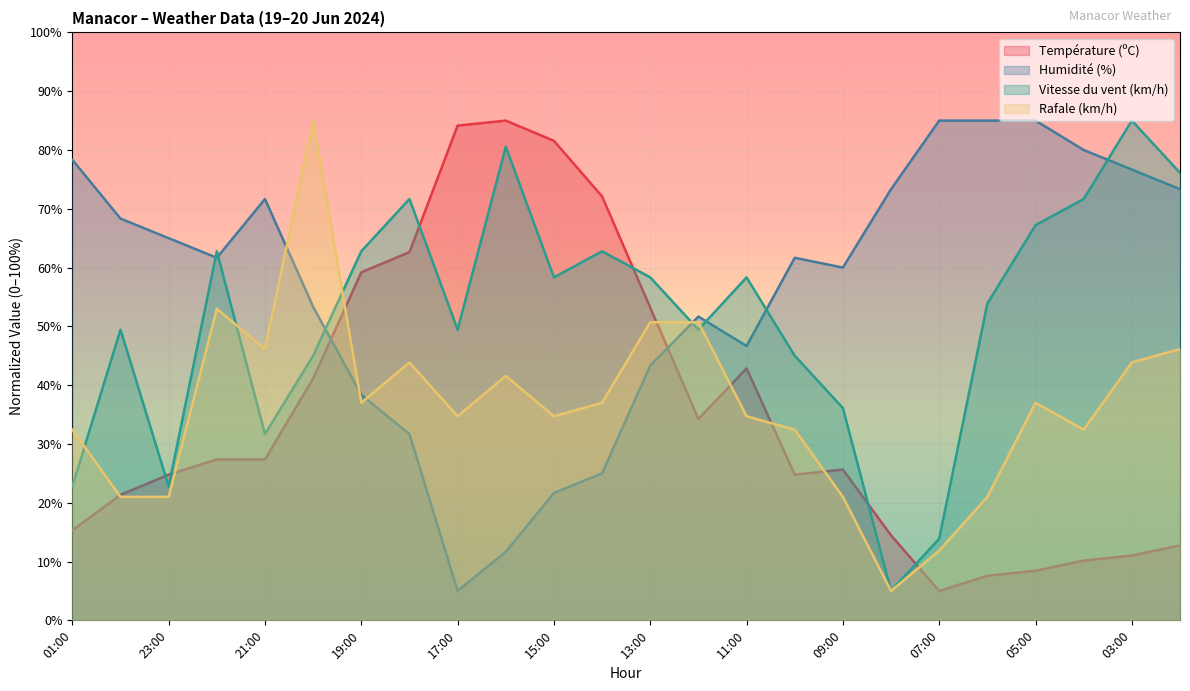

Is it true that Rafale (km/h) equals 21.0 at 00:00?

True